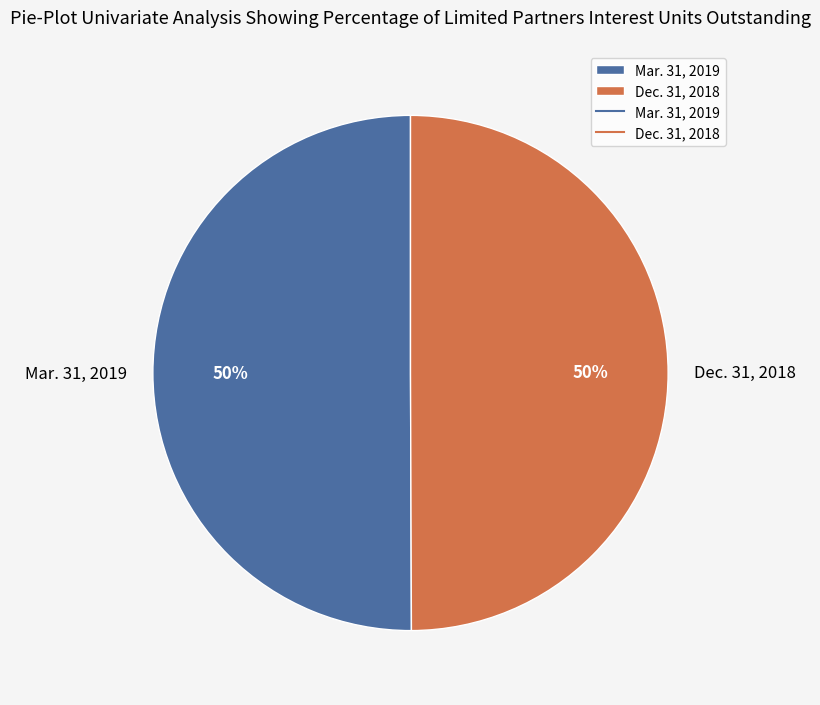

The Dec. 31, 2018 slice represents 58% of the pie. True or false?

False